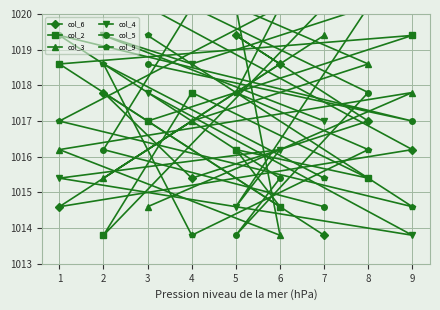

How many categories are shown in the chart?

9